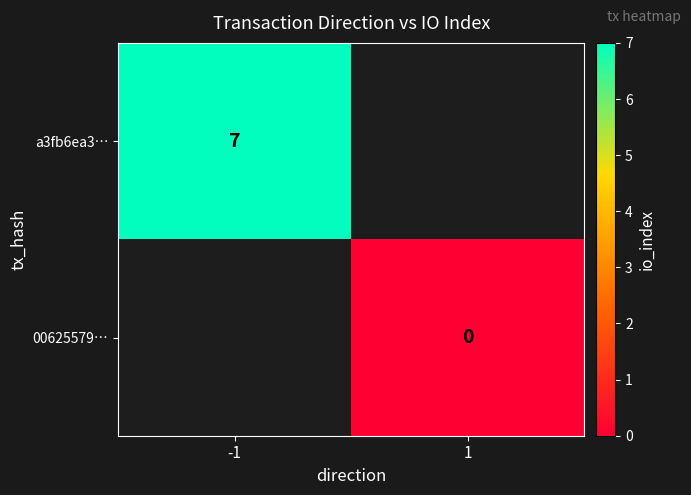

The a3fb6ea3… series shows 7 at -1. True or false?

True